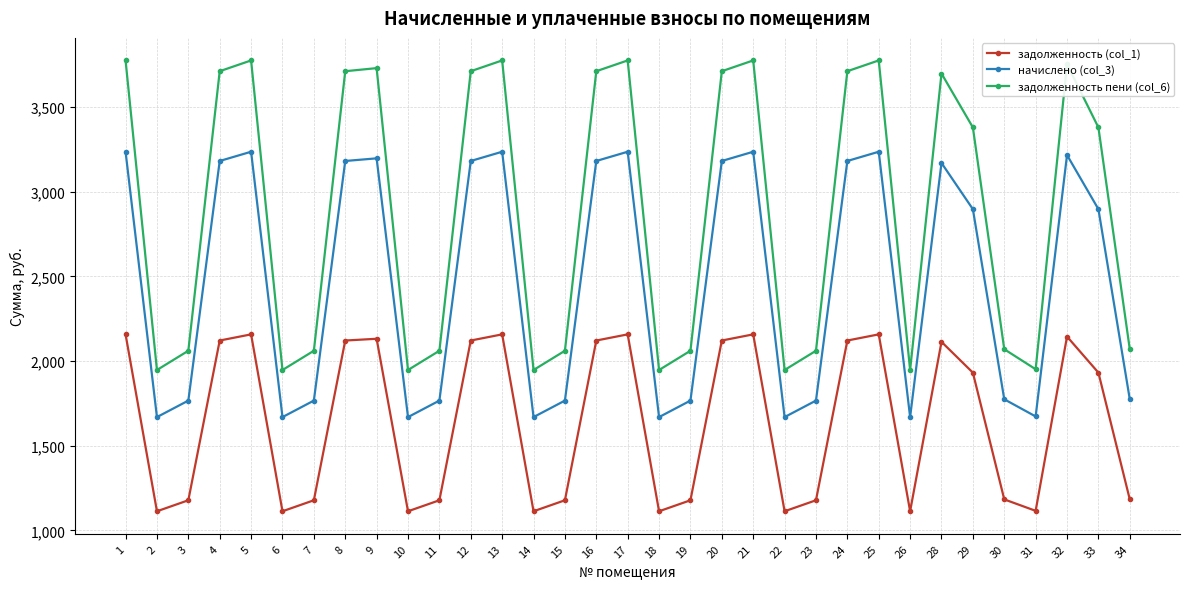

What is the lowest value of the задолженность пени (col_6) series?

1947.4